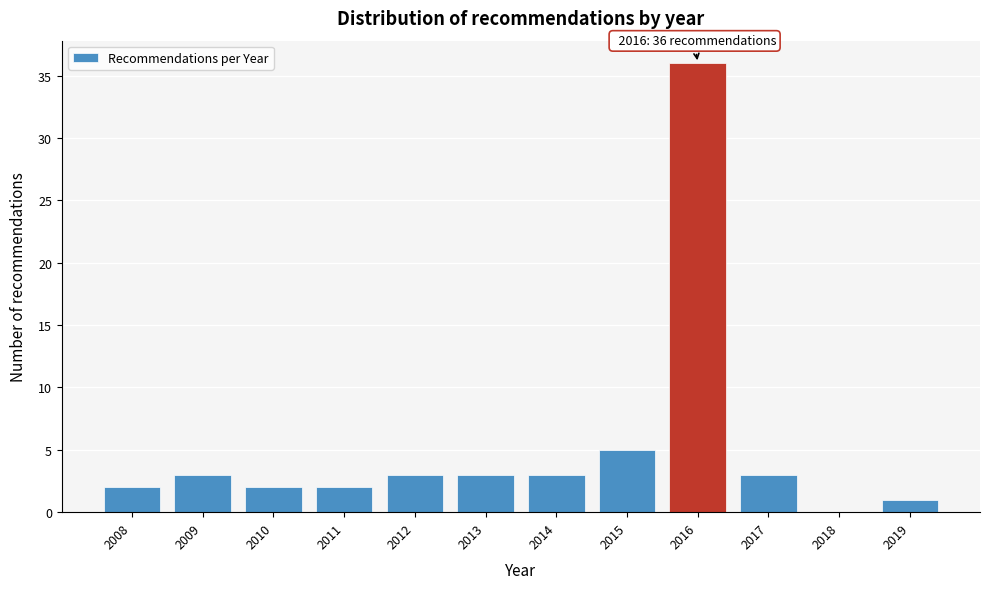

Reading right to left, transcribe all the data shown in this chart.

2019=1	2018=0	2017=3	2016=36	2015=5	2014=3	2013=3	2012=3	2011=2	2010=2	2009=3	2008=2